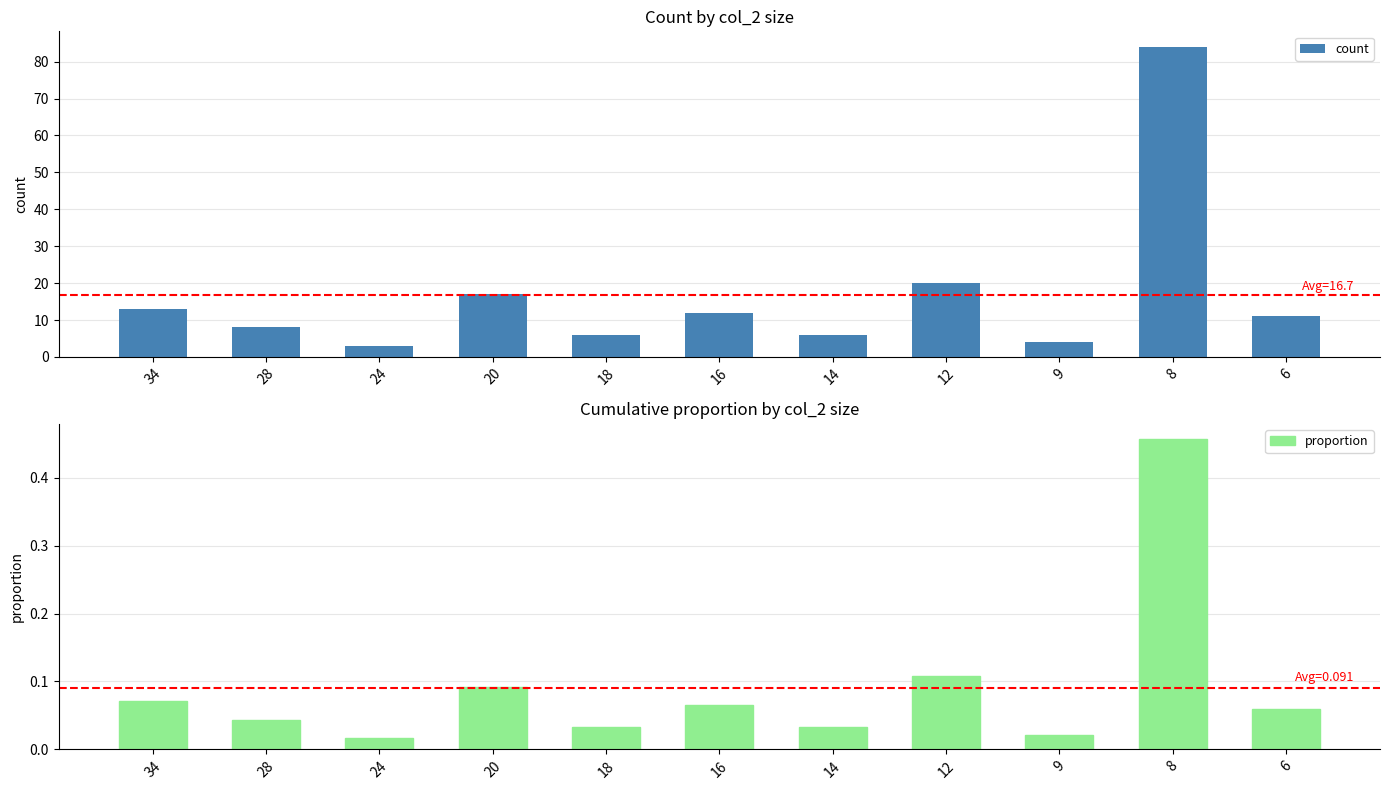

Rank the series at 16 from lowest to highest value.

proportion, count